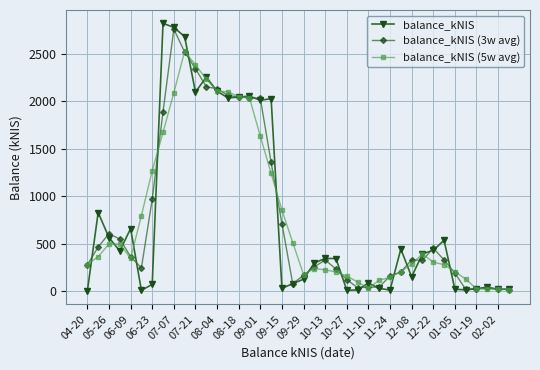

What is the value of the balance_kNIS (5w avg) point at the 14th from the left?

2099.9